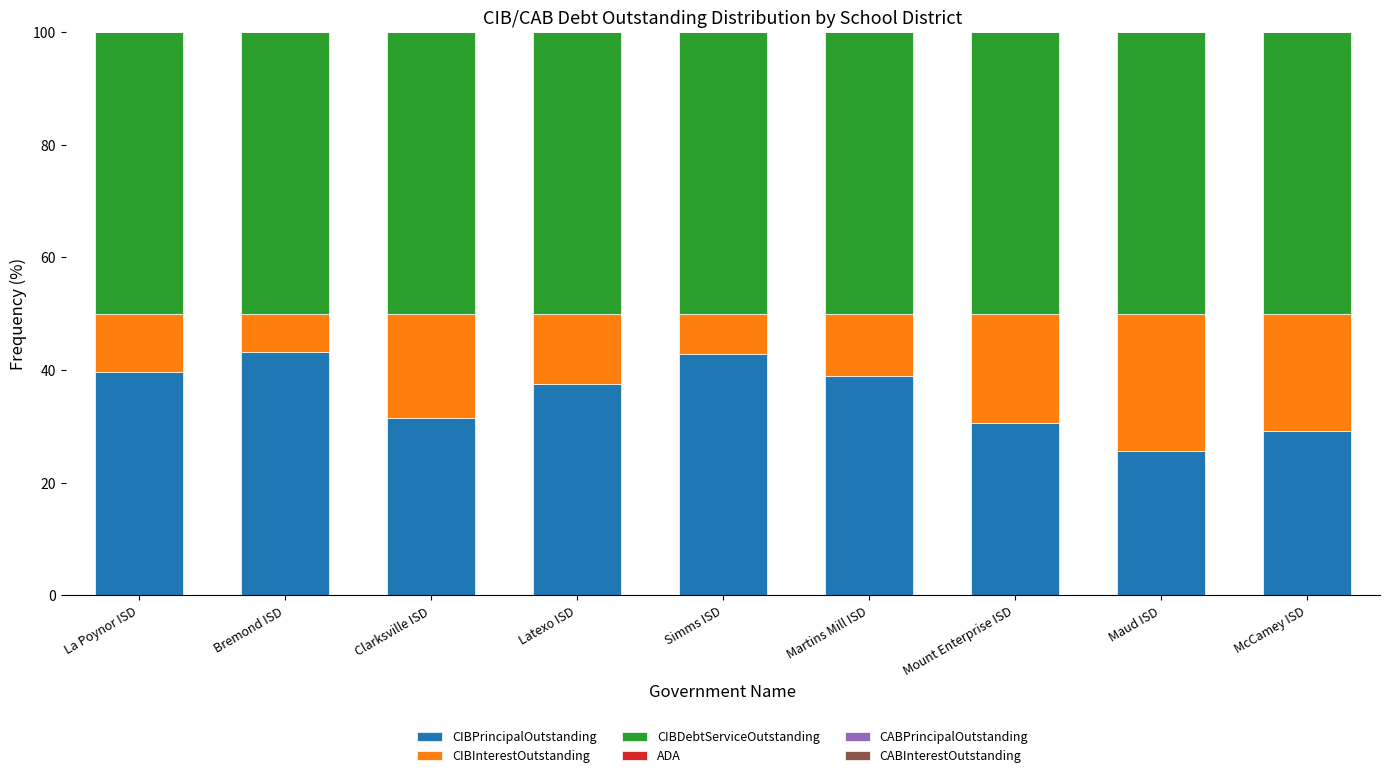

Is it true that CIBPrincipalOutstanding equals 64.9 at Martins Mill ISD?

False